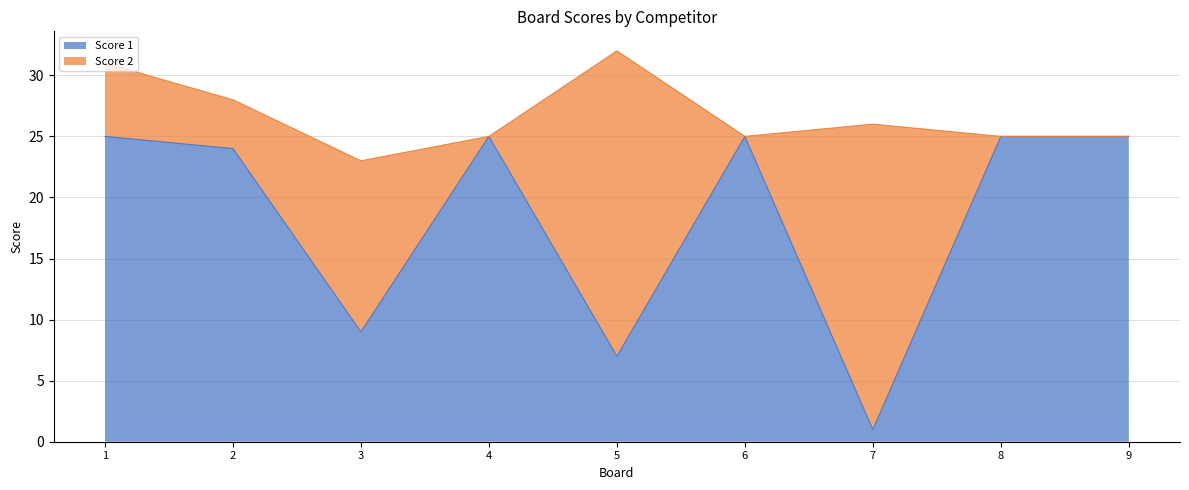

Is it true that Score 1 equals 11 at 1?

False